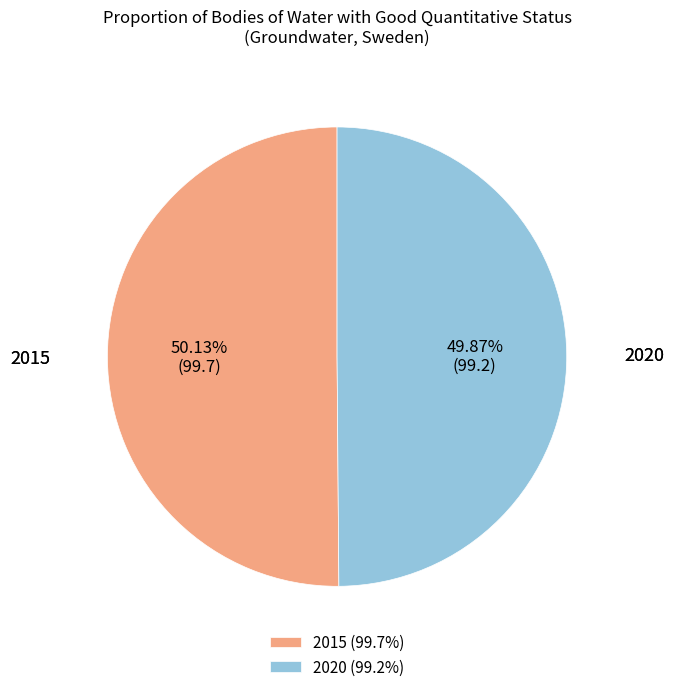

How many segments does this pie chart have?

2